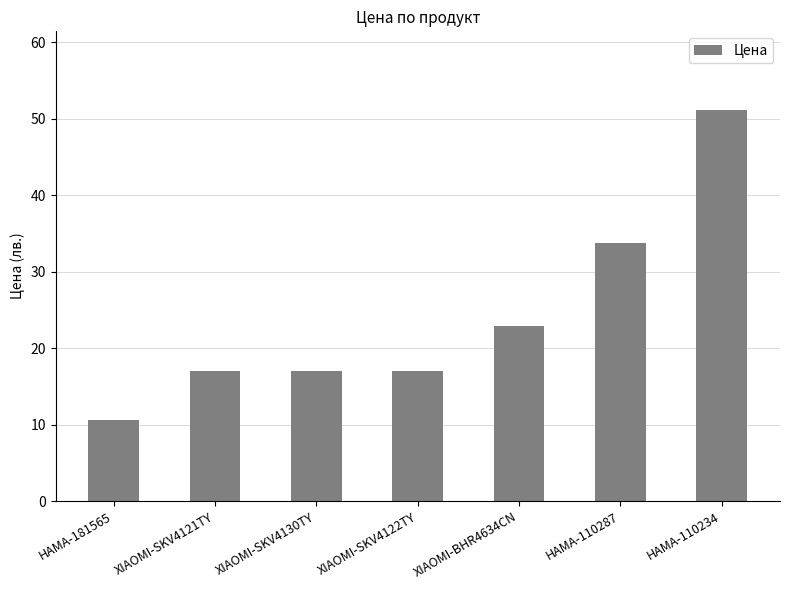

What is the label of the 6th bar from the left?

HAMA-110287